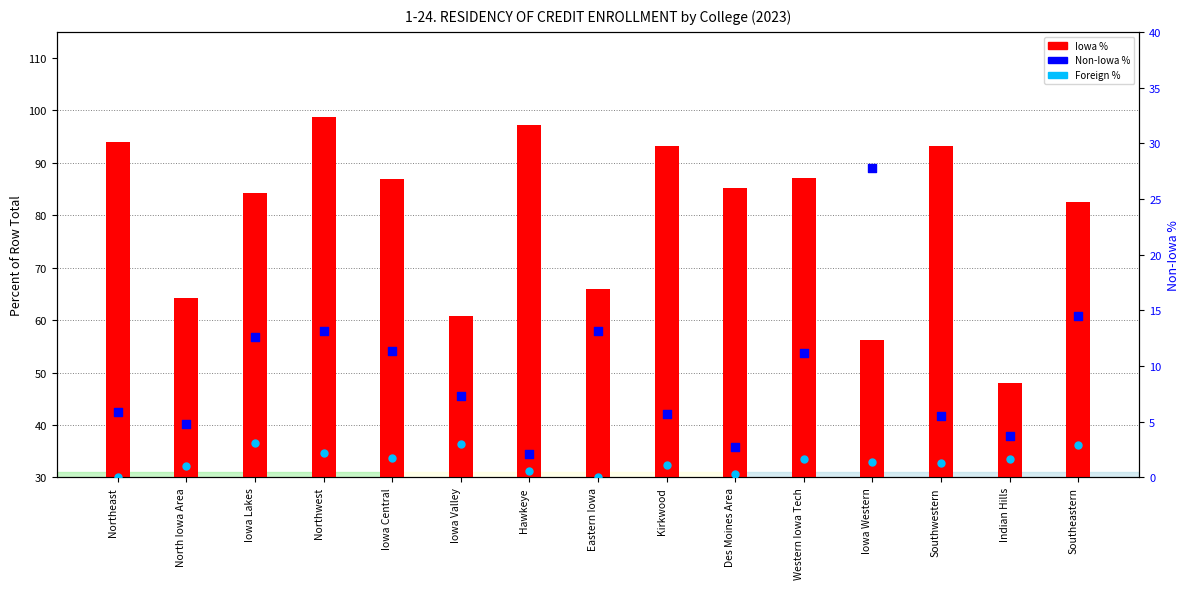

What are all the series names shown in the legend?

Iowa %, Non-Iowa %, Foreign %